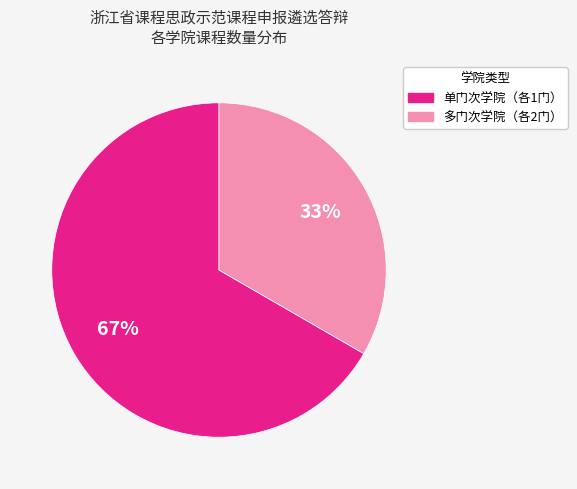

How many segments does this pie chart have?

2